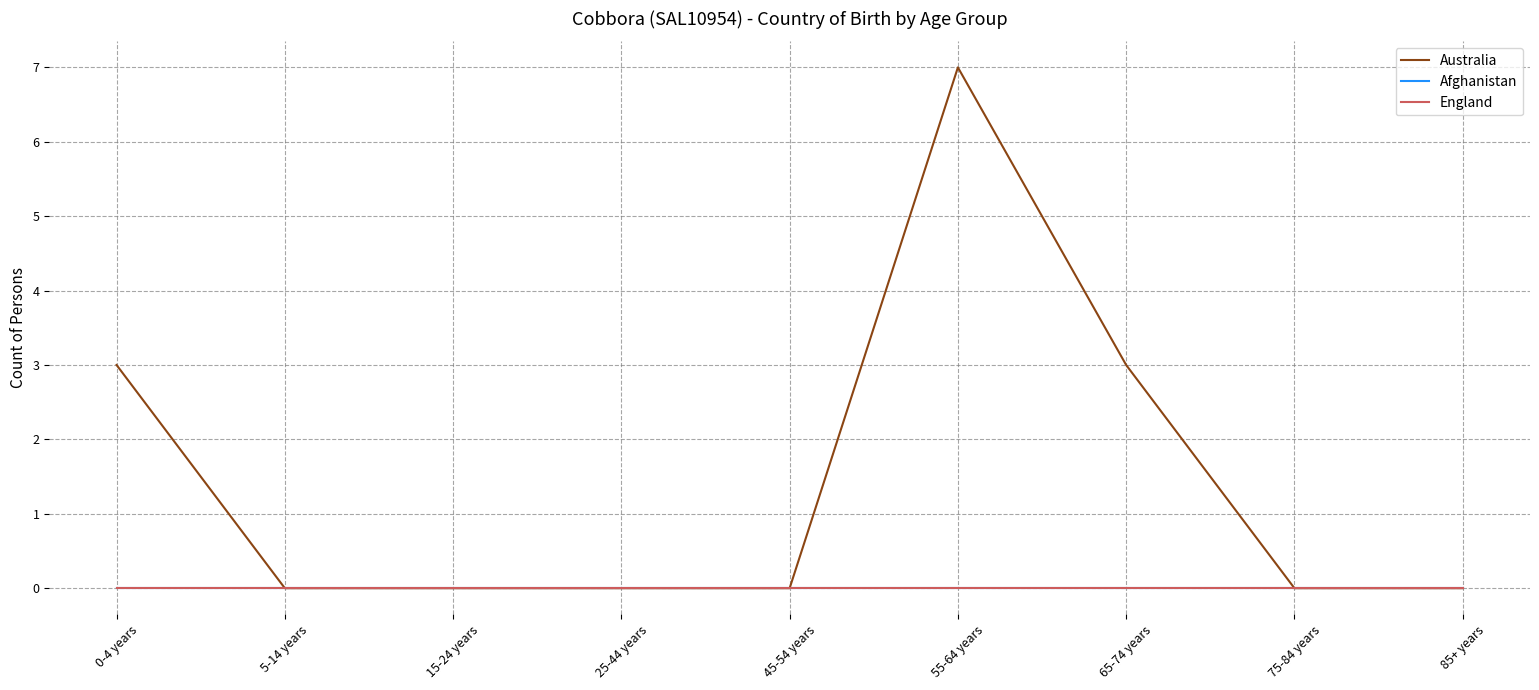

What is the label of the 1st point from the right?

85+ years